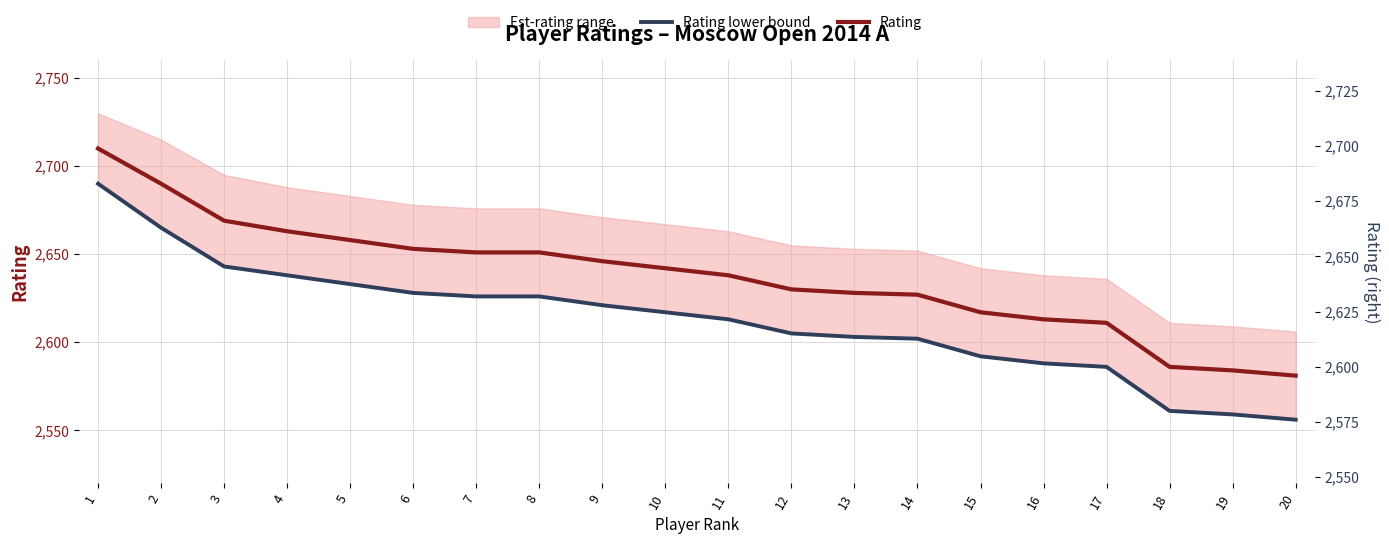

True or false: Rating lower bound and Rating intersect in this chart.

False